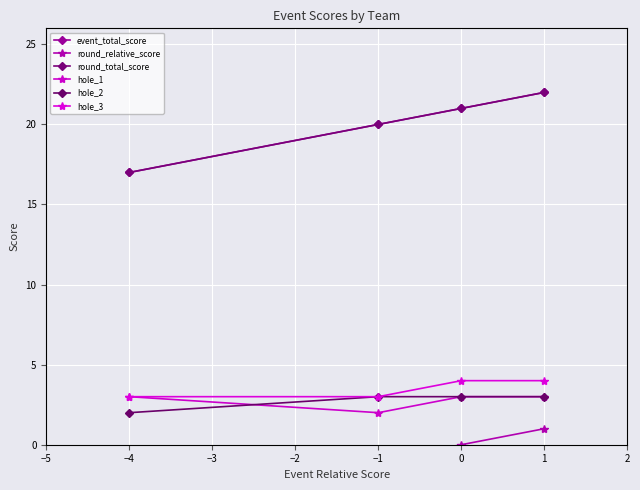

Count the number of categories in the chart.

4